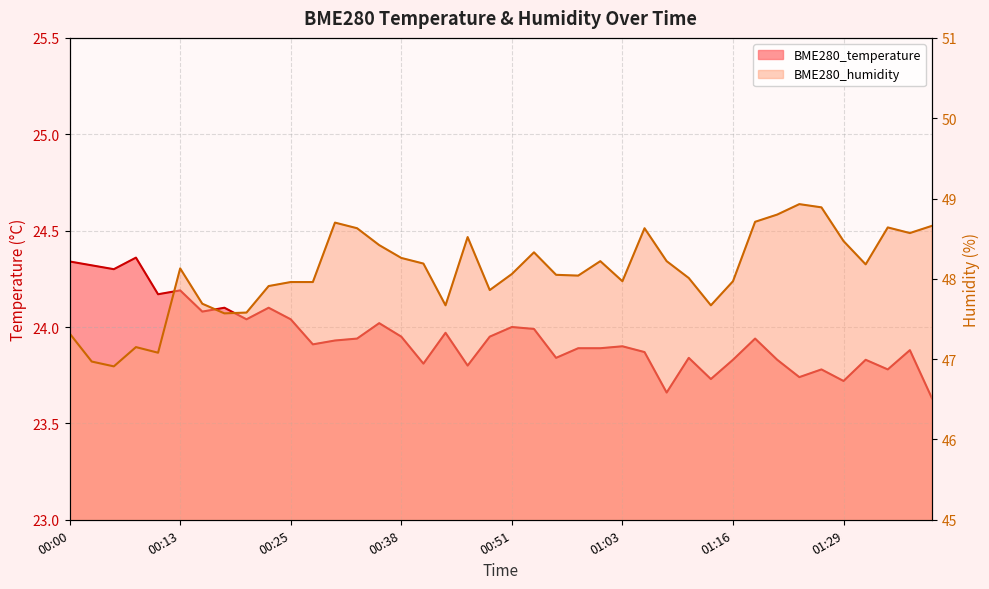

True or false: BME280_temperature and BME280_humidity intersect in this chart.

False